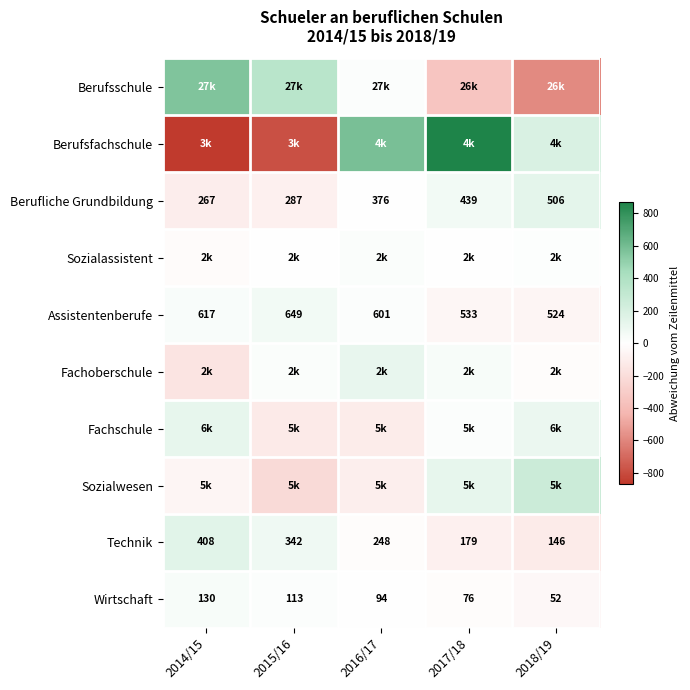

What is the difference between the maximum and minimum values in the Technik series?

262.0